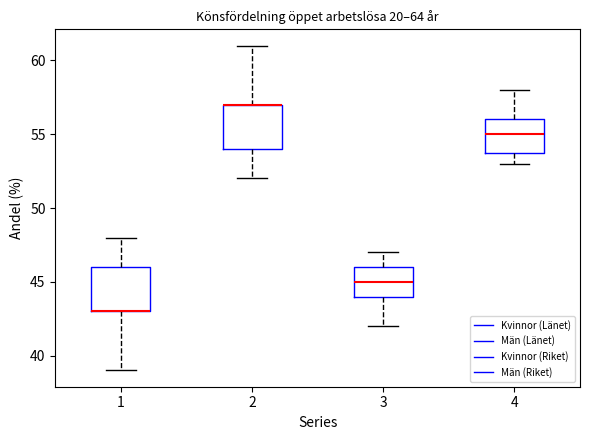

Reading left to right, transcribe this box plot: for each box, give where its median line is, the range the box spans, and where its two whiskers end, as read against the y-axis. The values are not printed on the chart, so give them approximately, as read against the axis.

1: median 43 (drawn on the box's lower edge), box 43 to 46, whiskers 39 to 48
2: median 57 (drawn on the box's upper edge), box 54 to 57, whiskers 52 to 61
3: median 45, box 44 to 46, whiskers 42 to 47
4: median 55, box 54 to 56, whiskers 53 to 58